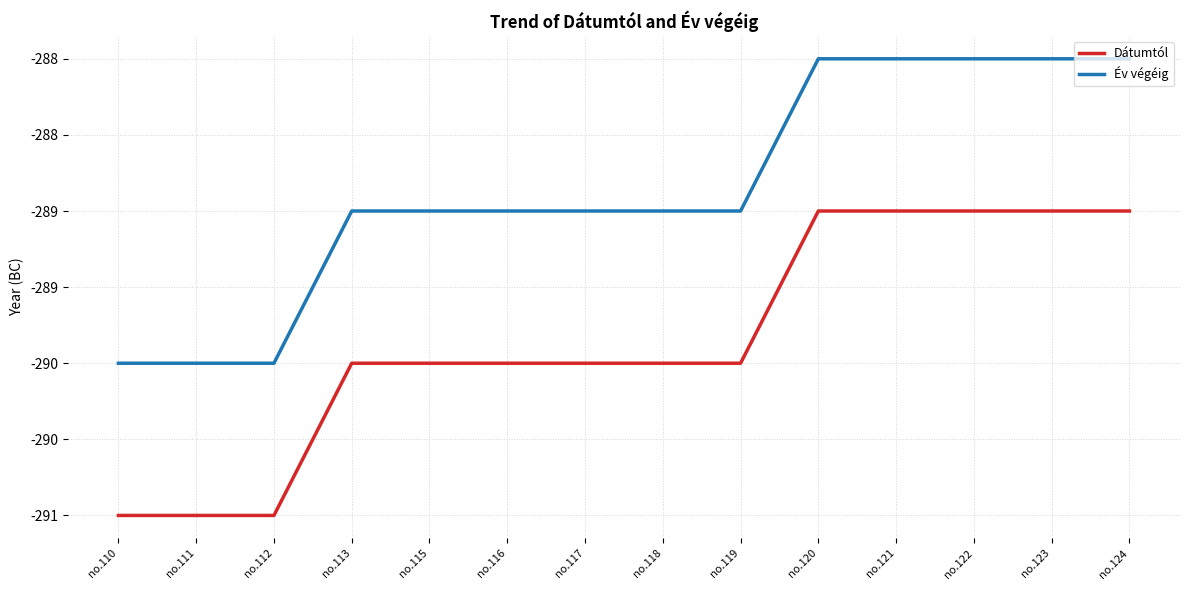

At which category does the chart reach its peak across all series?

no.120